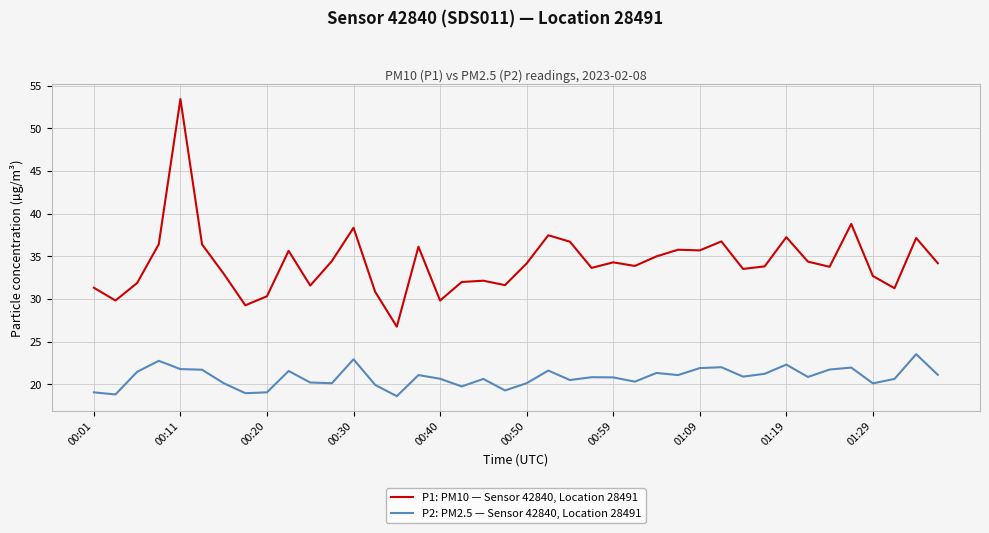

List the series in order of their overall mean, highest first.

P1: PM10 — Sensor 42840, Location 28491, P2: PM2.5 — Sensor 42840, Location 28491